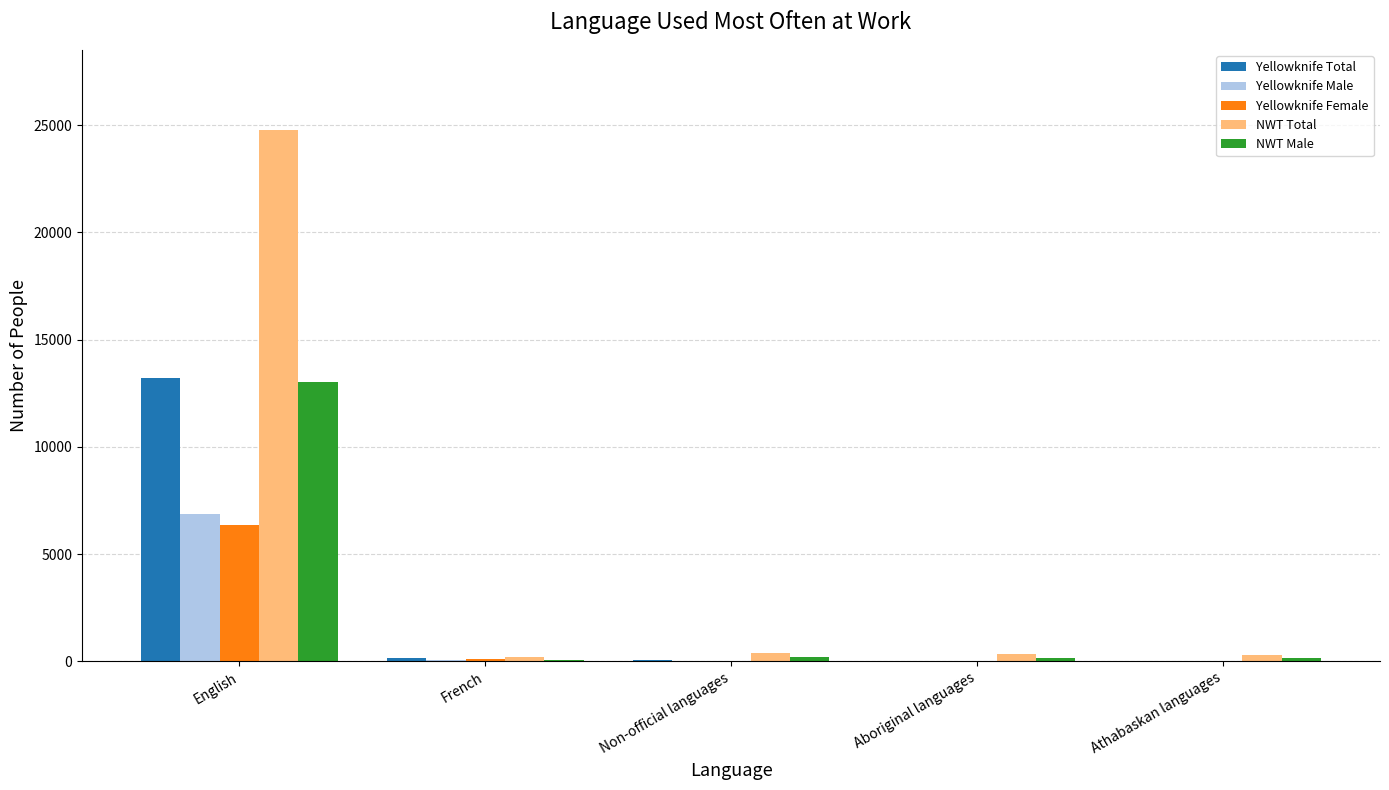

True or false: Yellowknife Male has a value of -2868 at Athabaskan languages.

False